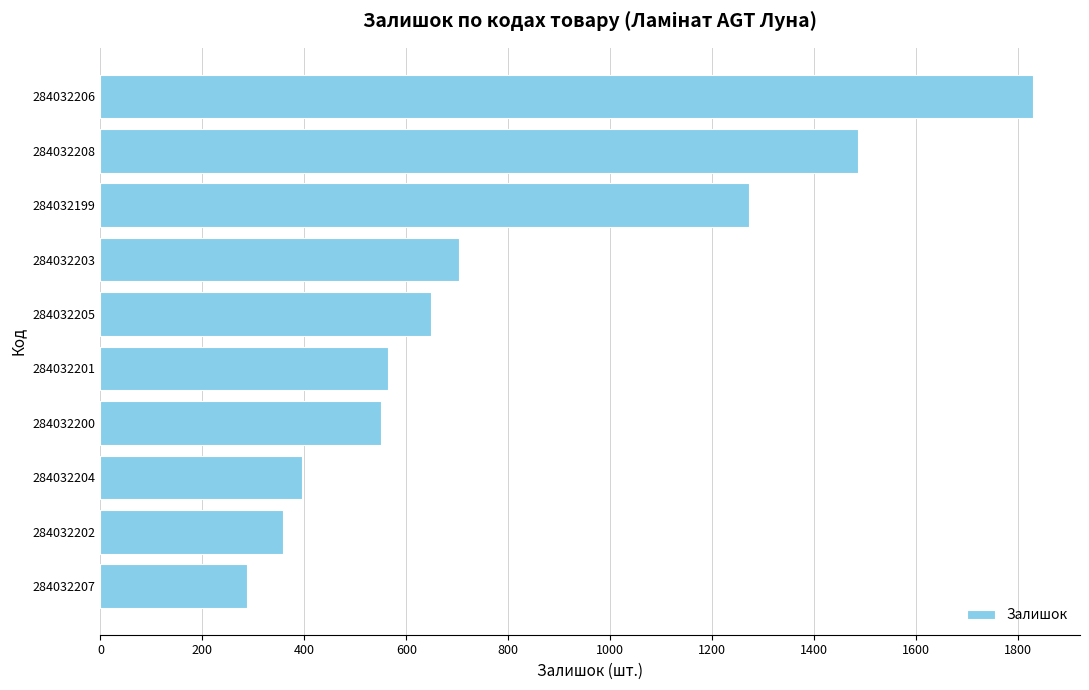

Reading bottom to top, list all the values displayed in this chart.

284032207=287	284032202=358	284032204=396	284032200=551	284032201=564	284032205=649	284032203=704	284032199=1273	284032208=1487	284032206=1830